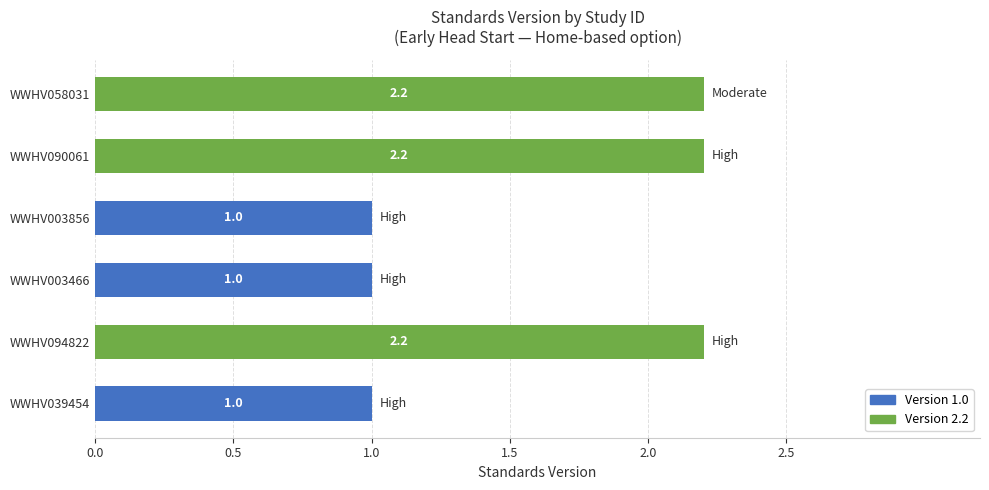

The value at WWHV090061 is 2.2. True or false?

True